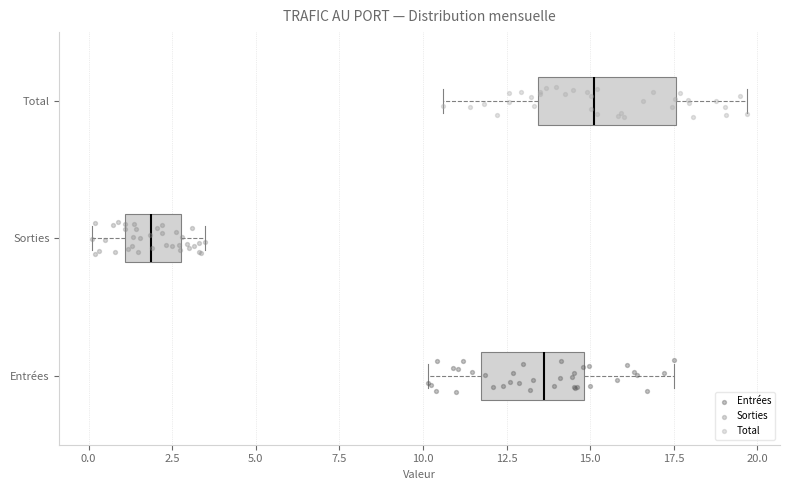

Reading bottom to top, read every box against the x-axis: the position of its median line, the range the box covers, and the ends of its whiskers. The values are not printed on the chart, so give them approximately, as read against the axis.

Entrées: median 13.5, box 11.5 to 15.0, whiskers 10.0 to 17.5
Sorties: median 2.0, box 1.0 to 3.0, whiskers 0.0 to 3.5
Total: median 15.0, box 13.5 to 17.5, whiskers 10.5 to 19.5